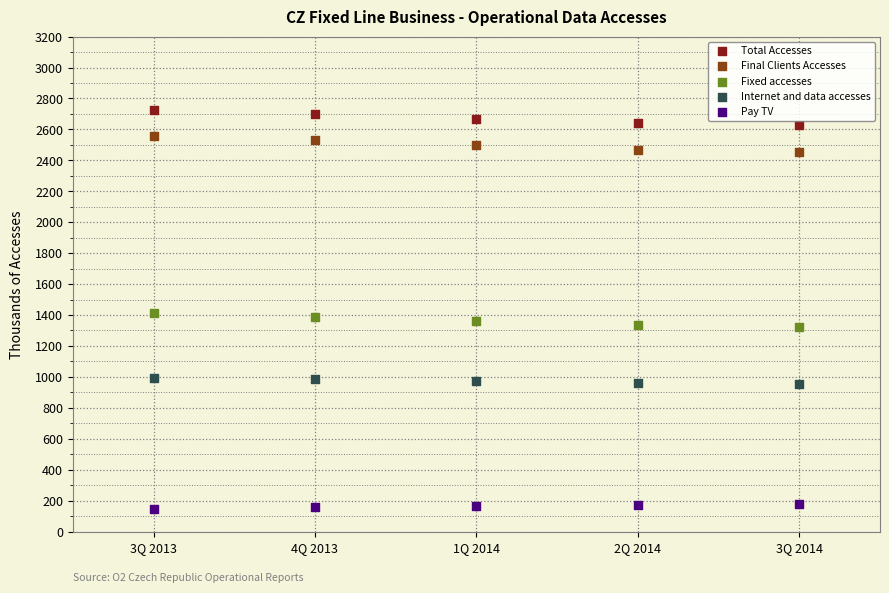

What are all the series names shown in the legend?

Total Accesses, Final Clients Accesses, Fixed accesses, Internet and data accesses, Pay TV